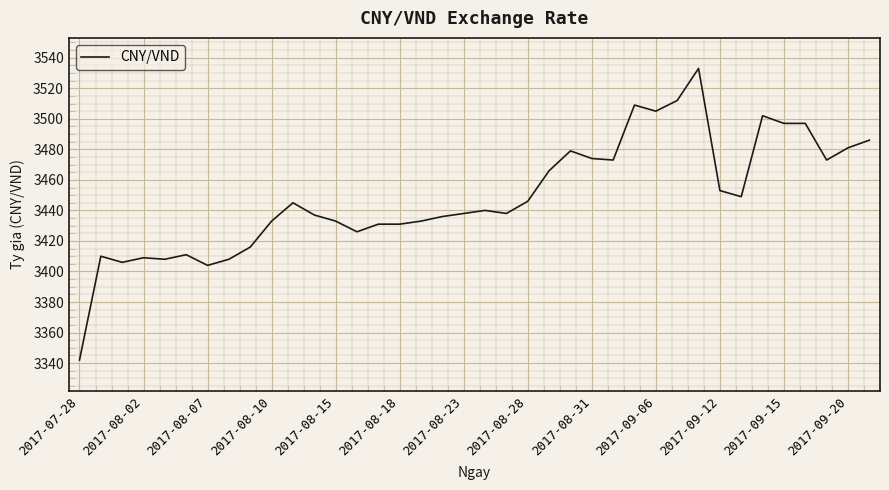

What is the greatest value displayed?

3533